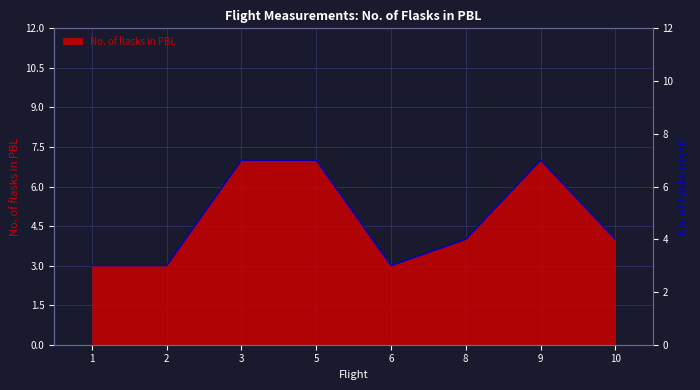

Where is the first local maximum?

9